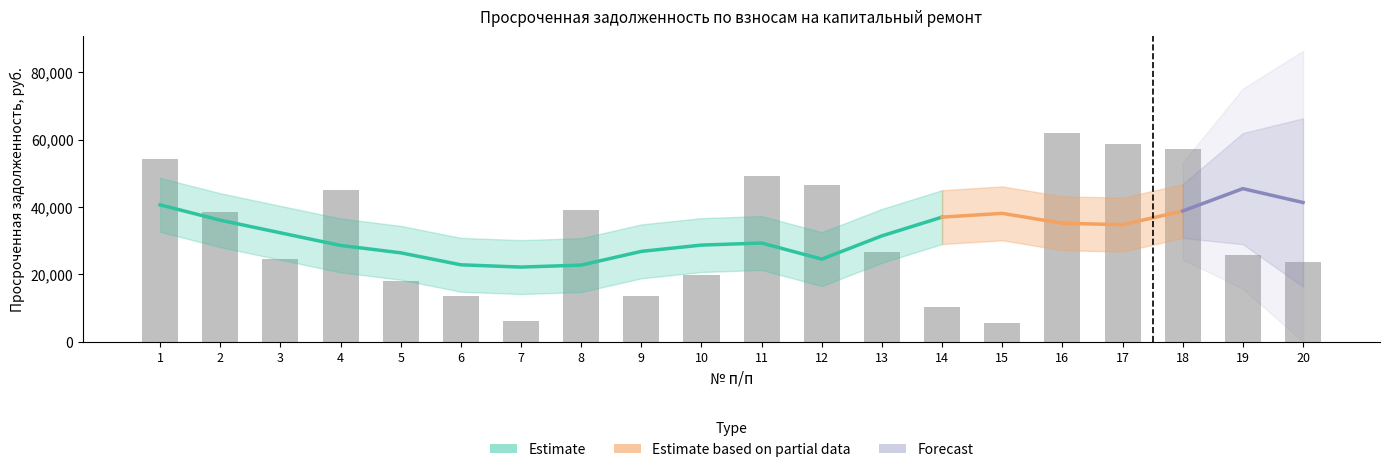

What is the sum of all values?

638672.2